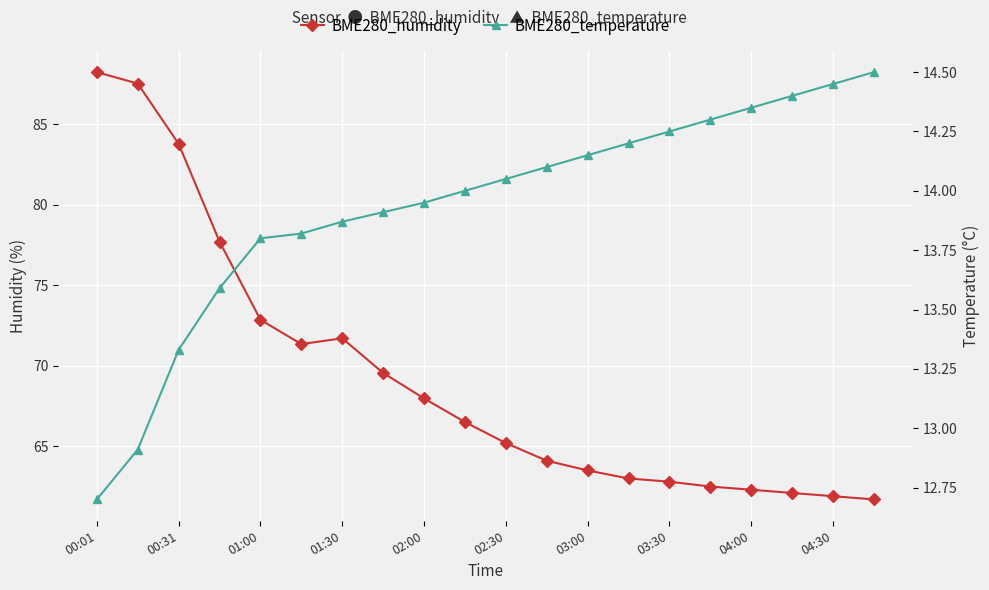

In BME280_humidity, how many points are higher than both neighbors (excluding endpoints)?

1